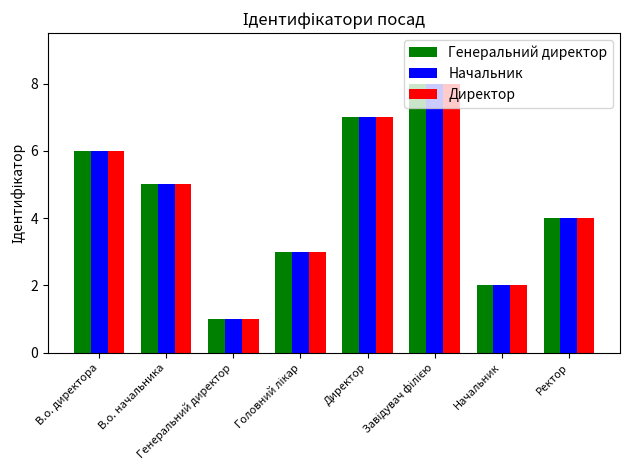

What is the lowest value of the Директор series?

1